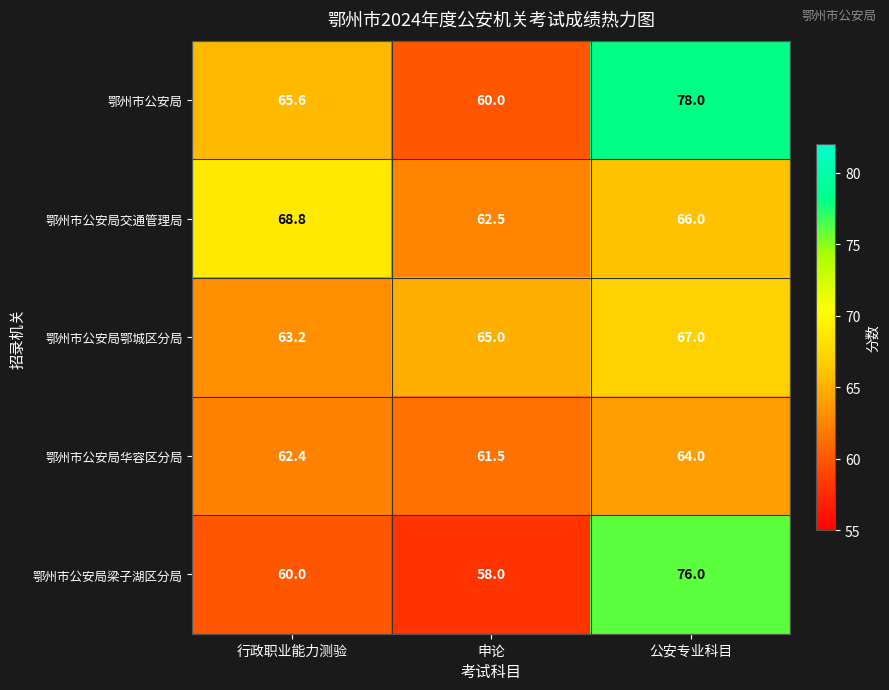

The 鄂州市公安局华容区分局 series shows 62.4 at 行政职业能力测验. True or false?

True